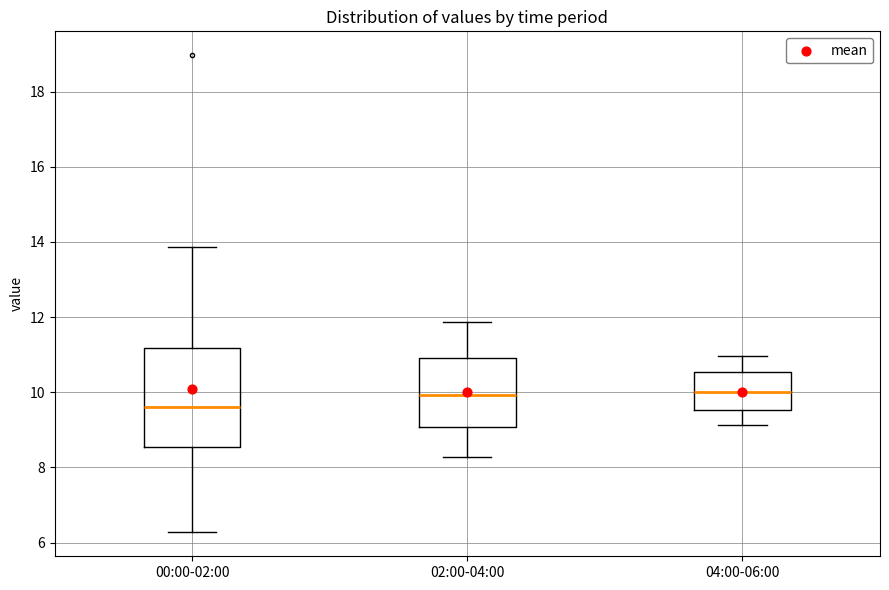

Where does the median line of the box for 04:00-06:00 sit on the y-axis? The values are not printed on the chart, so give them approximately, as read against the axis.

10.0